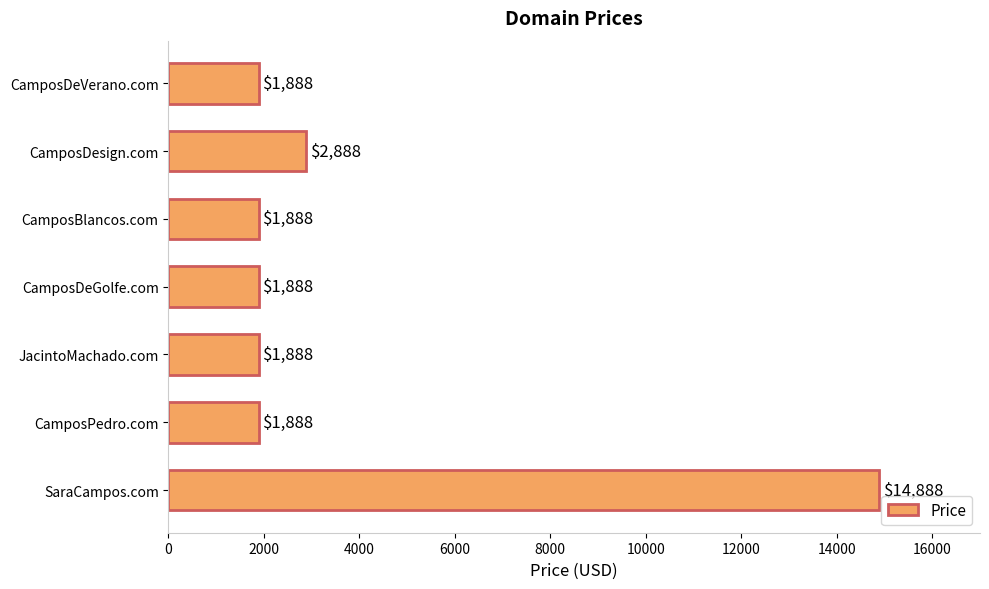

What is the average value?

3888